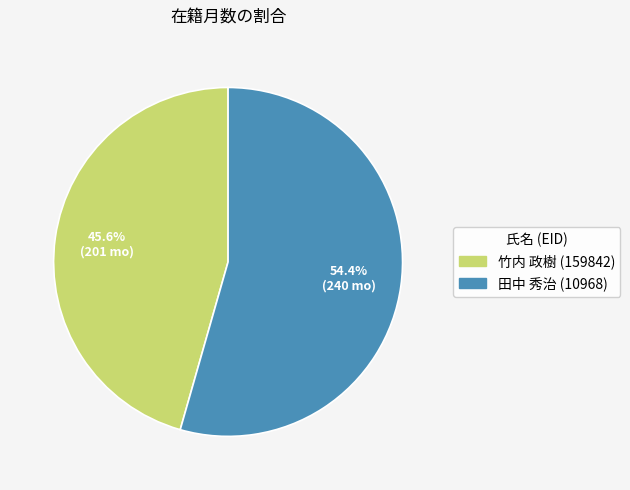

What is the total percentage of 田中 秀治 (10968) and 竹内 政樹 (159842)?

100.0%